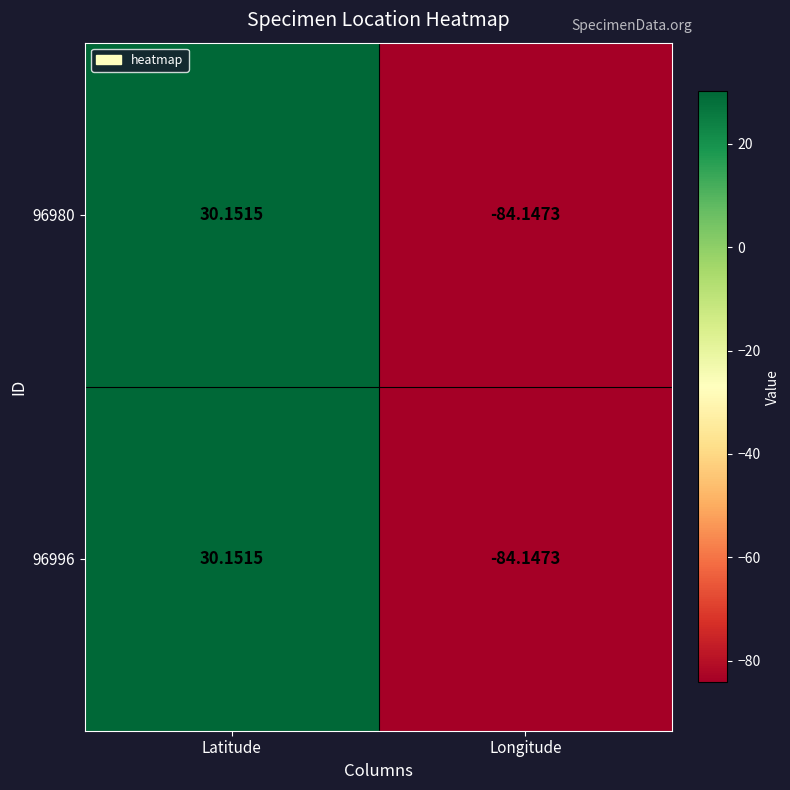

Is the value of 96980 at Latitude greater than the value of 96996 at Longitude?

Yes